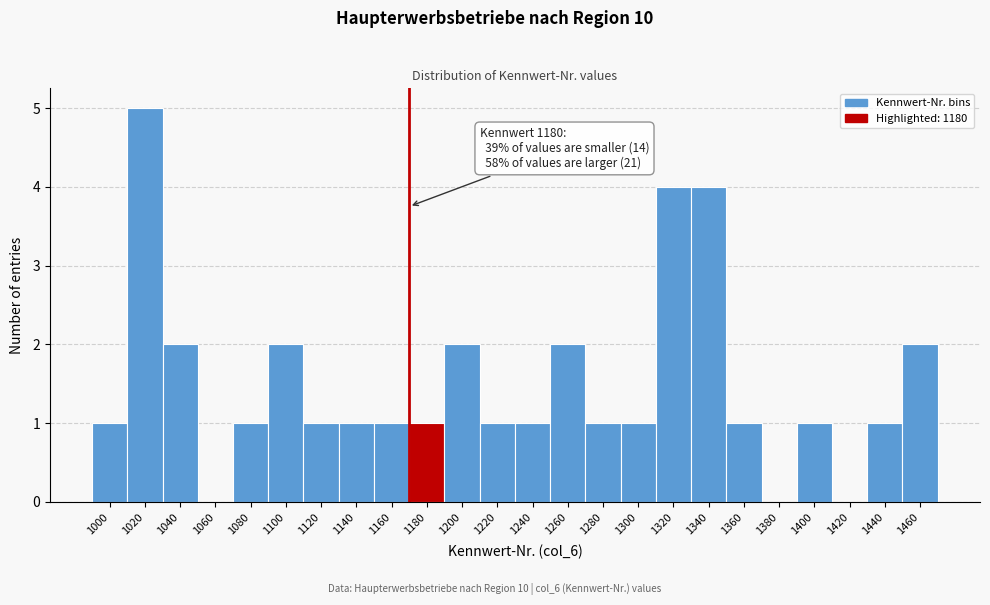

Reading right to left, extract all data points from this chart.

1460=2	1440=1	1420=0	1400=1	1380=0	1360=1	1340=4	1320=4	1300=1	1280=1	1260=2	1240=1	1220=1	1200=2	1180=1	1160=1	1140=1	1120=1	1100=2	1080=1	1060=0	1040=2	1020=5	1000=1